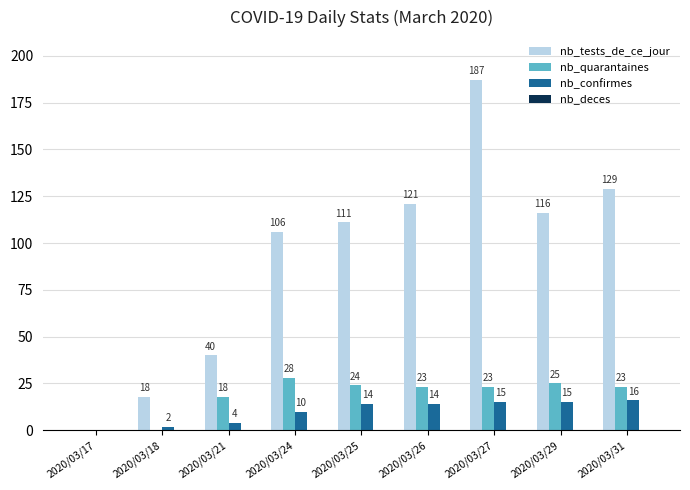

Count the number of categories in the chart.

9